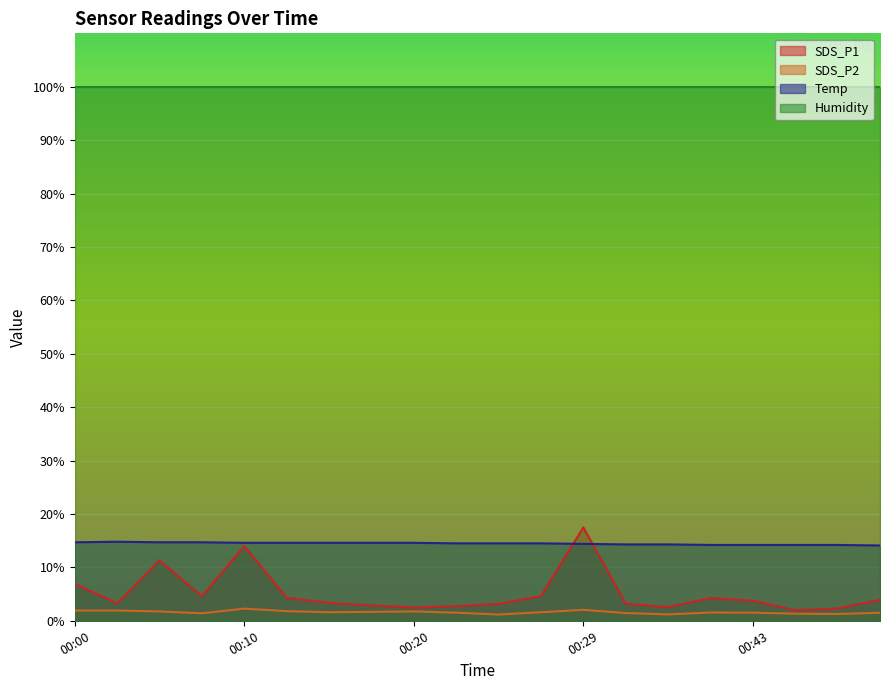

How many lines are shown in the chart?

4